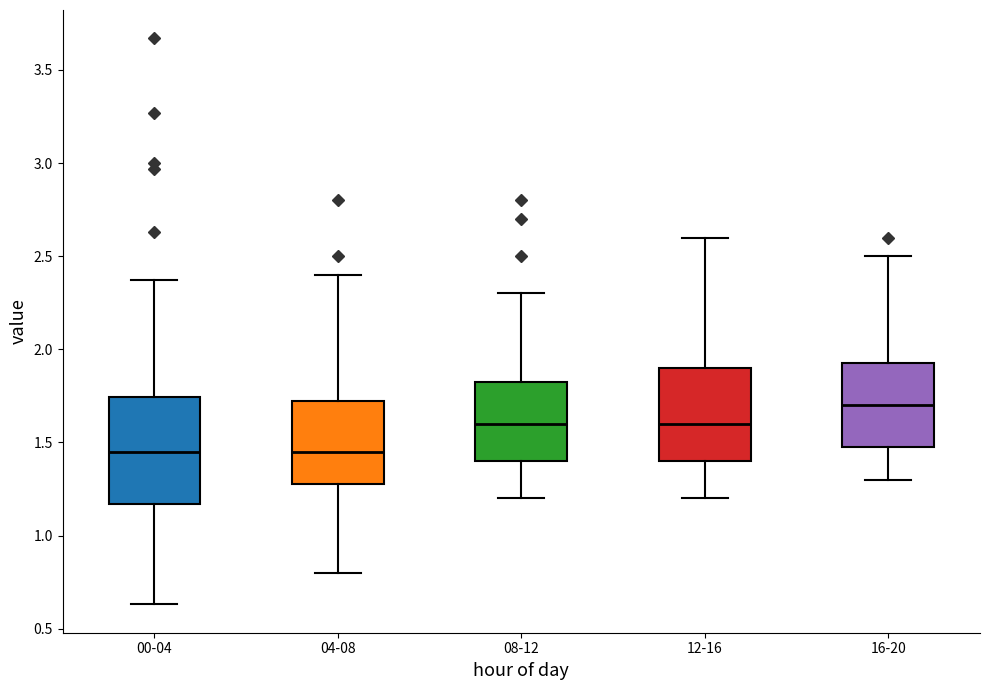

Reading left to right, read every box against the y-axis: the position of its median line, the range the box covers, and the ends of its whiskers. The values are not printed on the chart, so give them approximately, as read against the axis.

00-04: median 1.45, box 1.15 to 1.75, whiskers 0.65 to 2.35
04-08: median 1.45, box 1.30 to 1.75, whiskers 0.80 to 2.40
08-12: median 1.60, box 1.40 to 1.85, whiskers 1.20 to 2.30
12-16: median 1.60, box 1.40 to 1.90, whiskers 1.20 to 2.60
16-20: median 1.70, box 1.50 to 1.95, whiskers 1.30 to 2.50